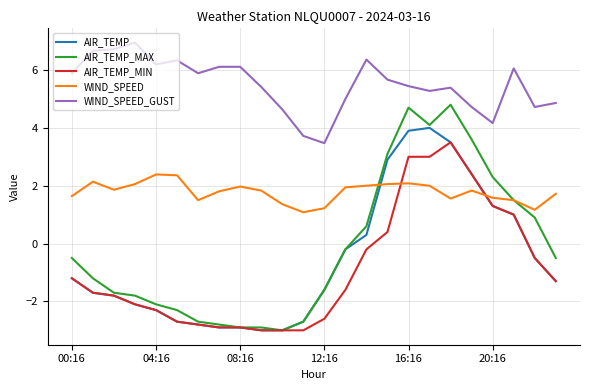

List the series in order of their peak value, highest first.

WIND_SPEED_GUST, AIR_TEMP_MAX, AIR_TEMP, AIR_TEMP_MIN, WIND_SPEED